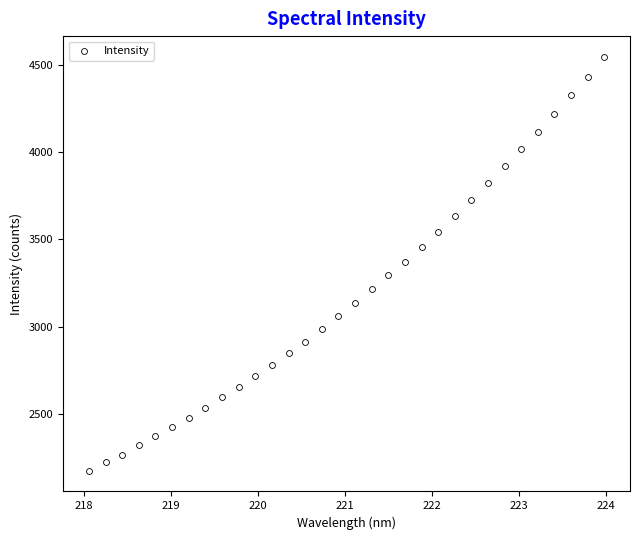

What is the range of X values (max minus min)?

5.9